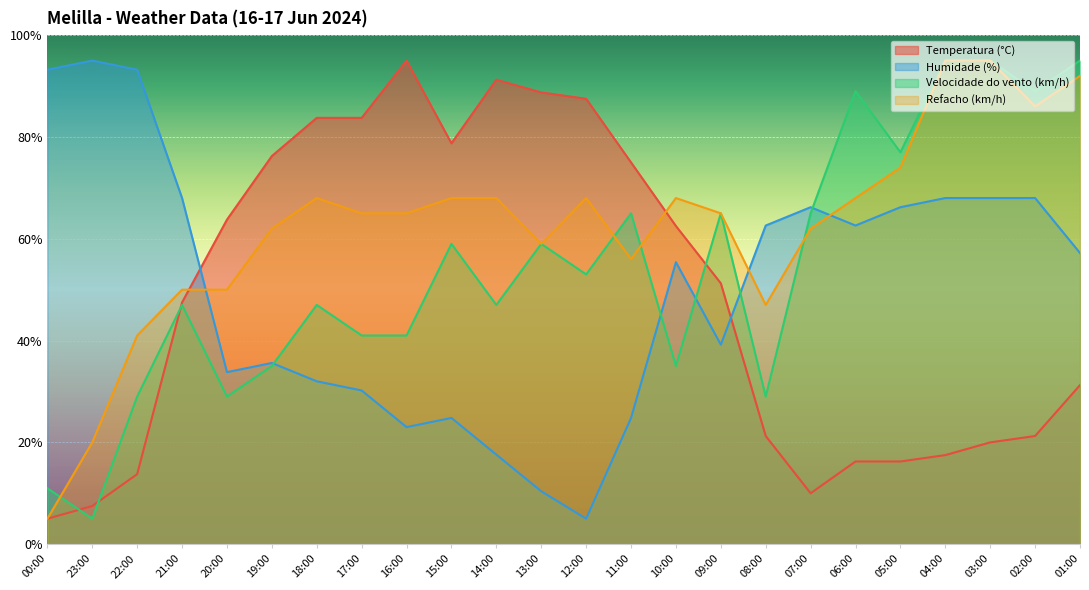

What is the highest value of the Temperatura (°C) series?

95.0